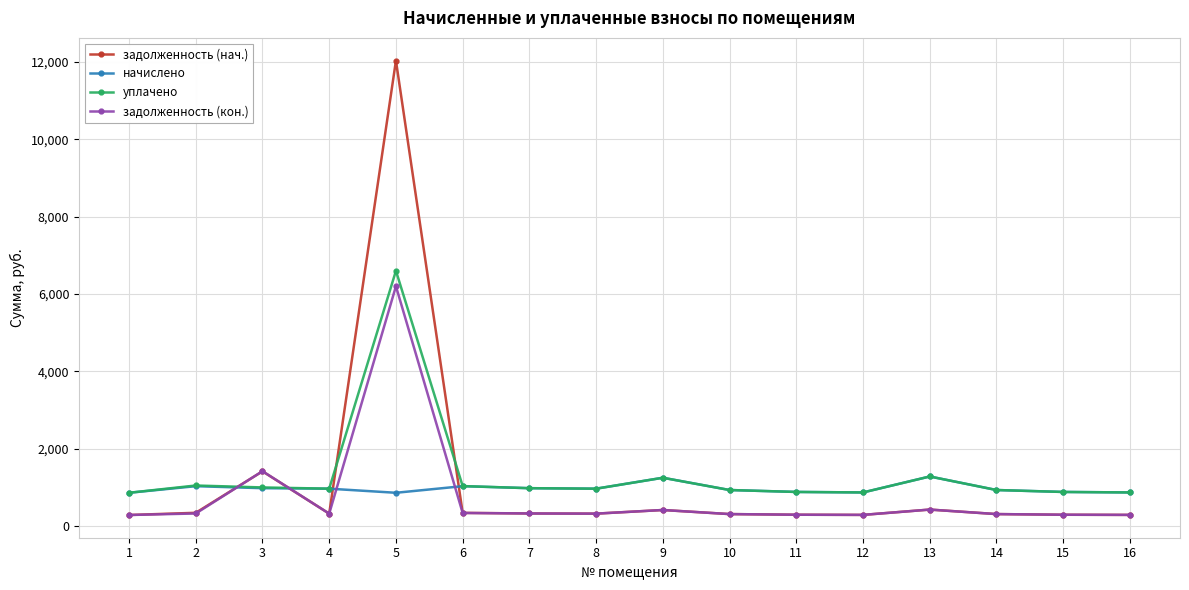

At which label does задолженность (кон.) first exceed 322?

2